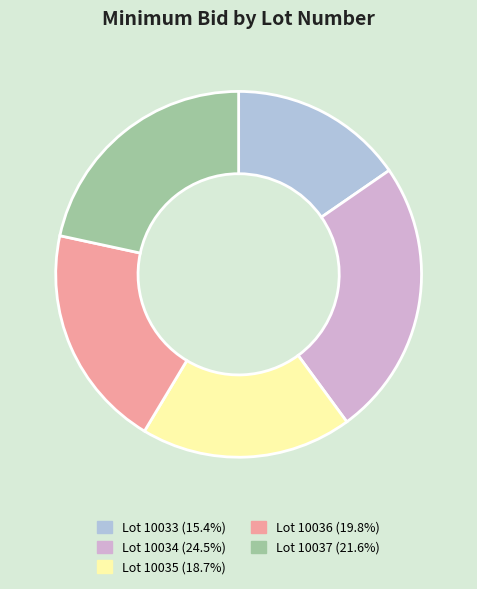

Does any single category account for the majority?

No